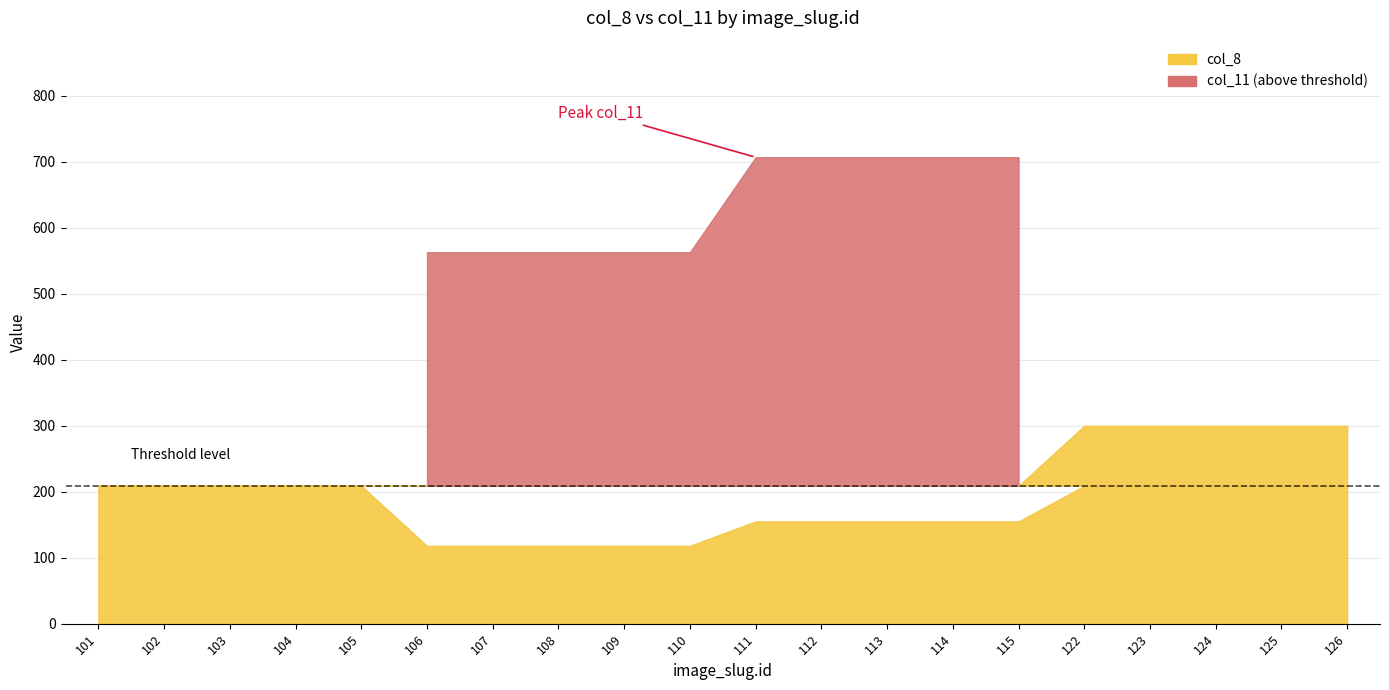

What is the minimum value shown in the chart?

23